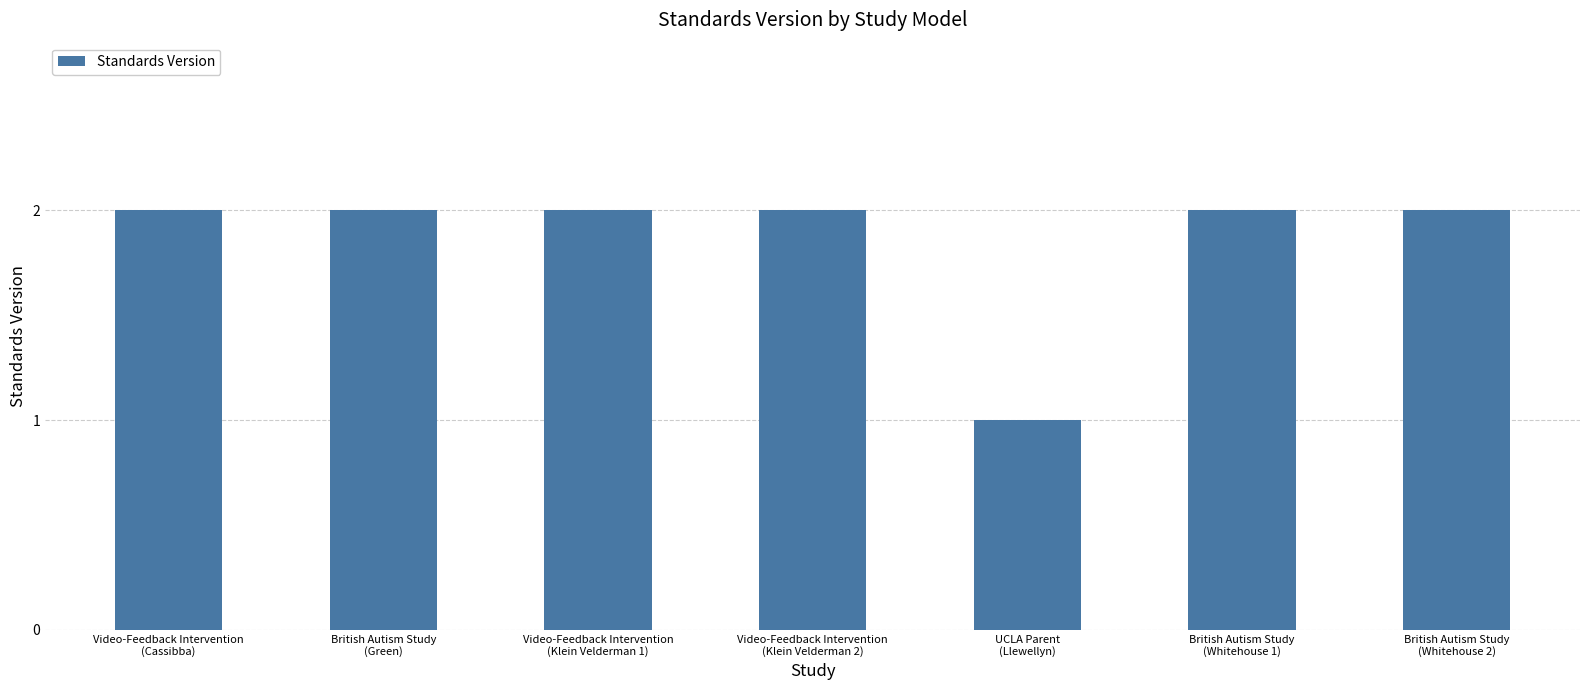

Are the bars grouped side by side (vs. stacked)?

No